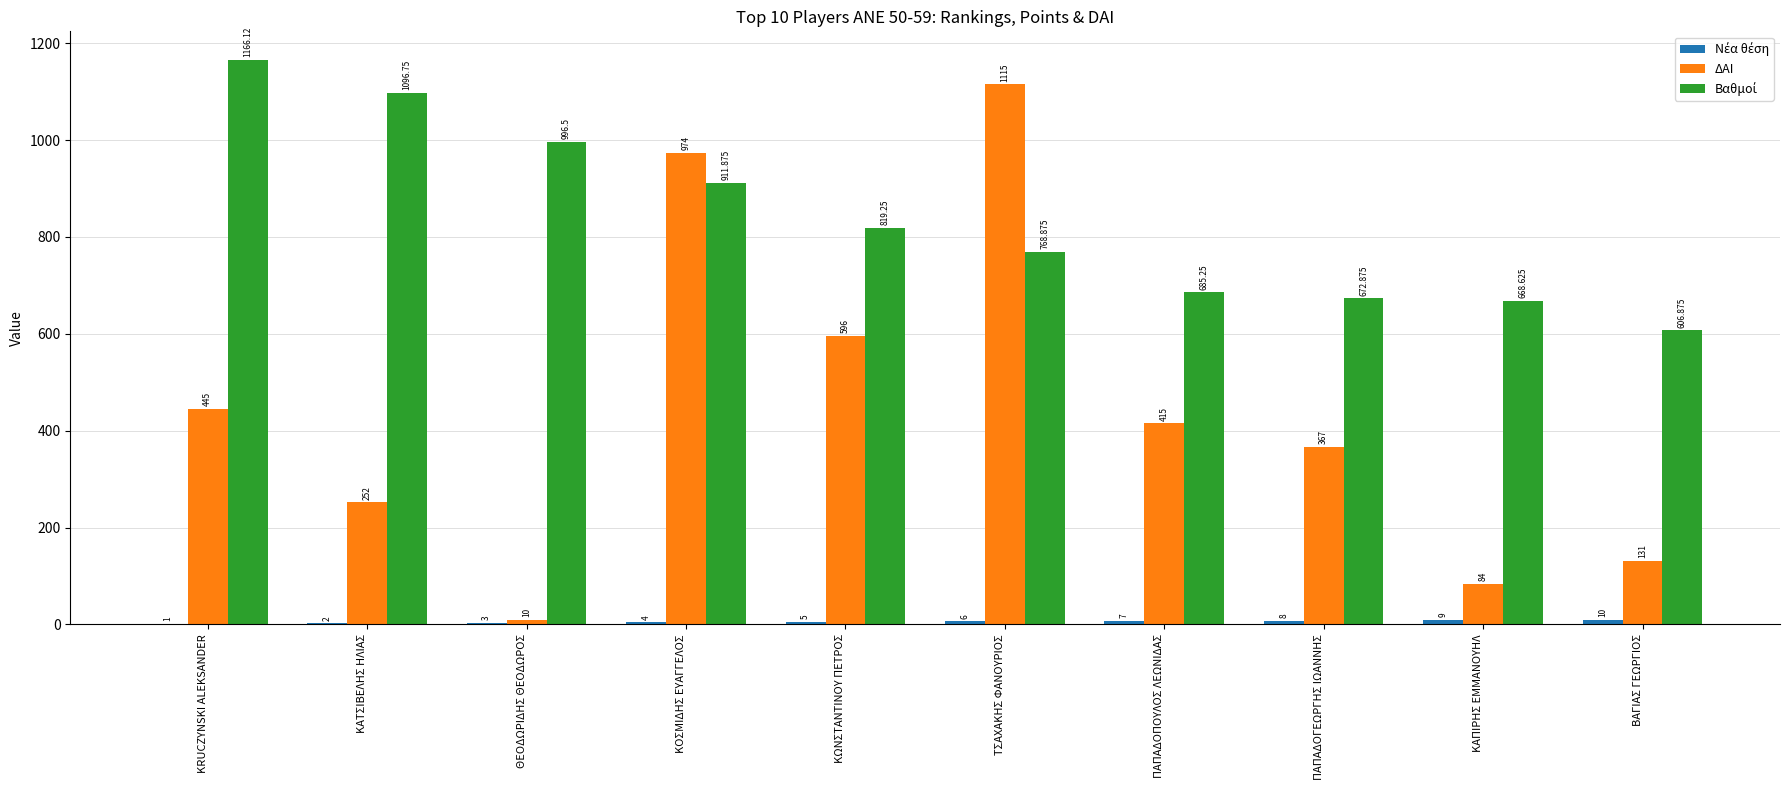

Where does the ΔΑΙ series first go above 415?

KRUCZYNSKI ALEKSANDER